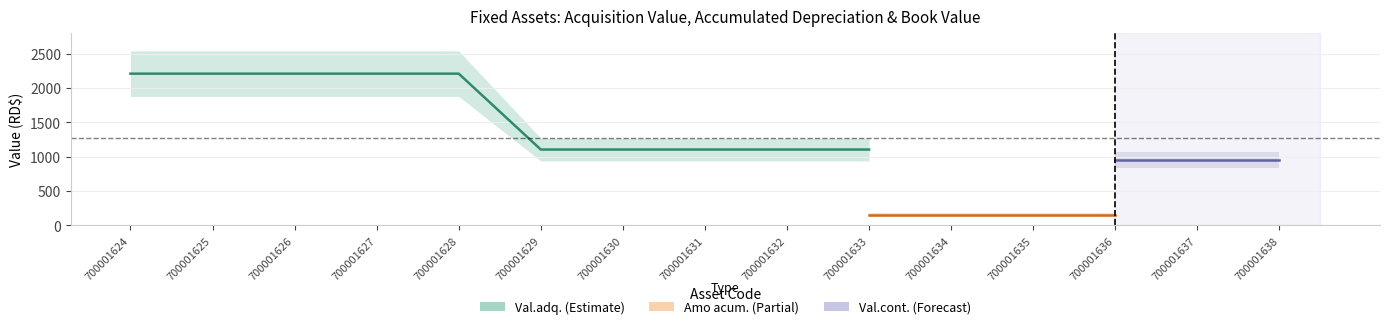

What are all the series names shown in the legend?

Val.adq., Amo acum., Val.cont.